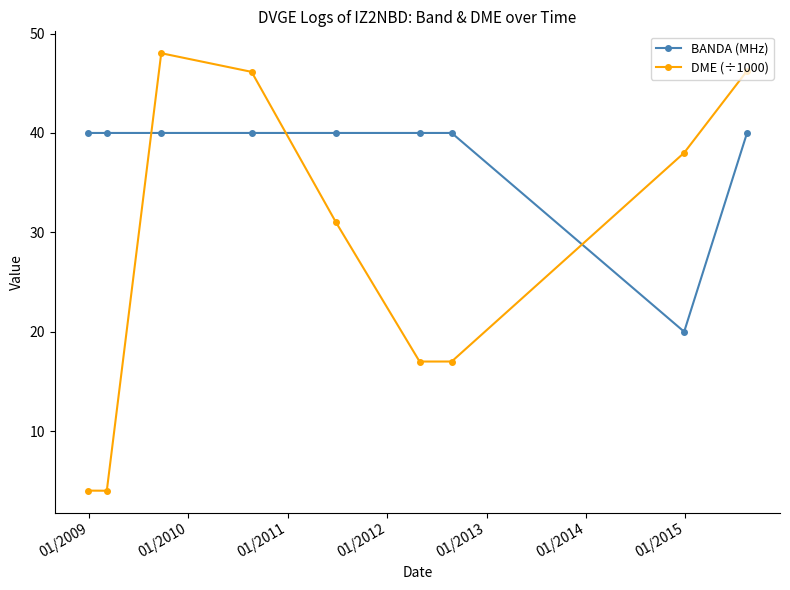

What is the maximum value shown in the chart?

48.0